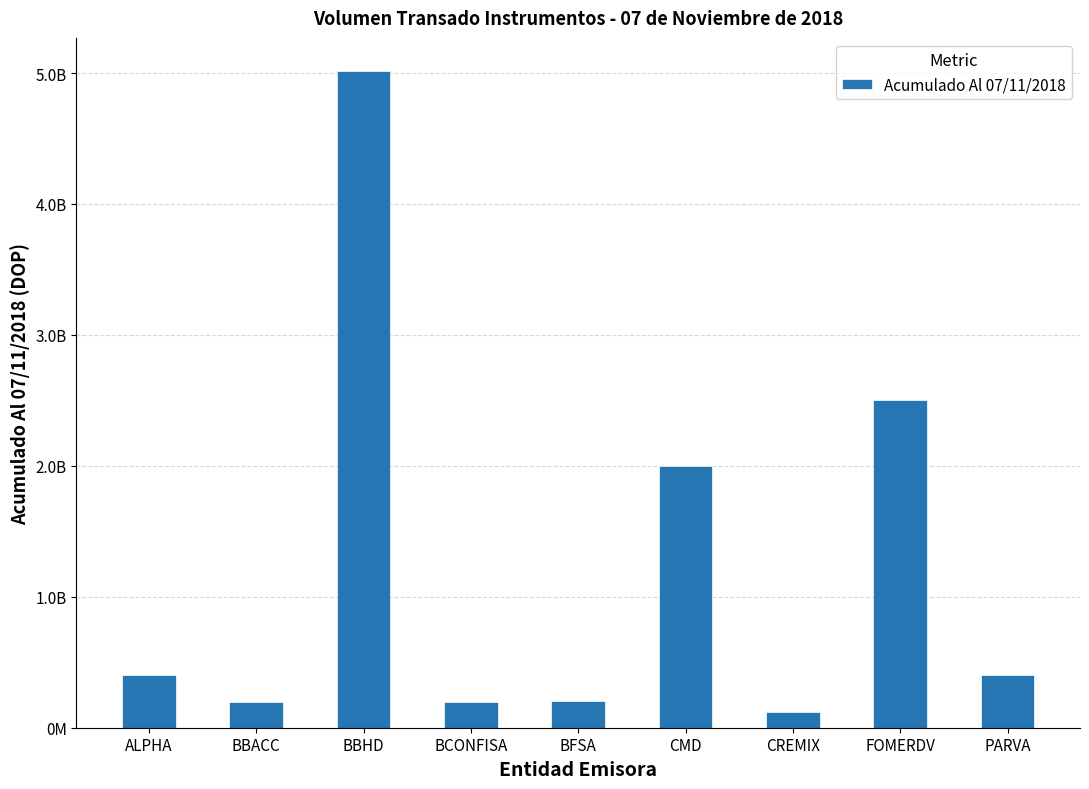

What is the difference between the maximum and second lowest values?

4817376824.8